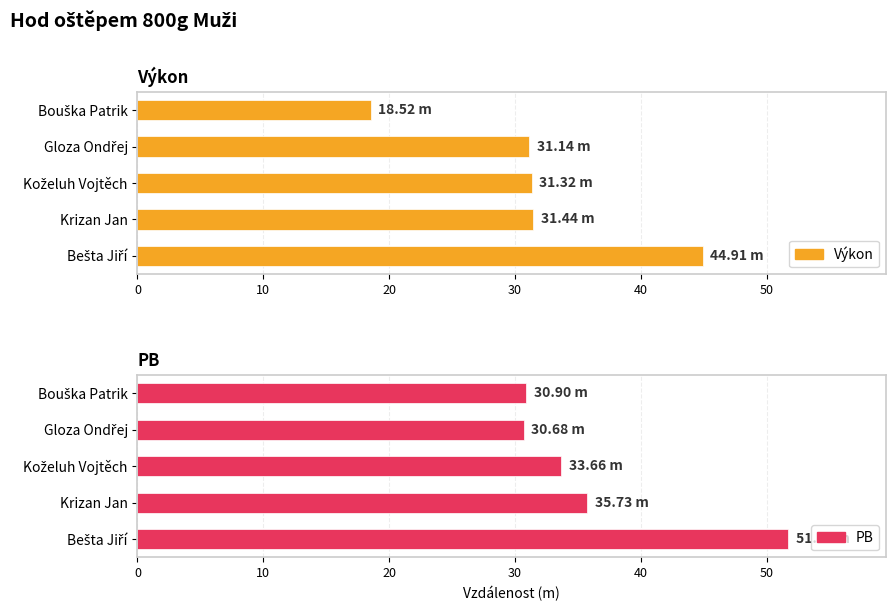

The value of Výkon at Bouška Patrik is 10.7. True or false?

False